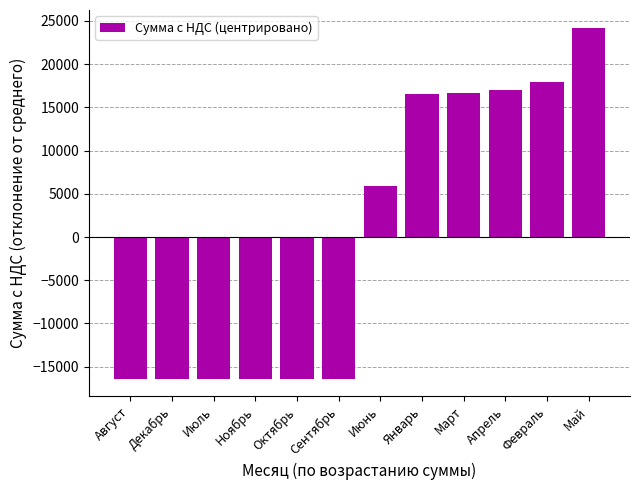

What is the change in value from Декабрь to Июнь?

+22326.5